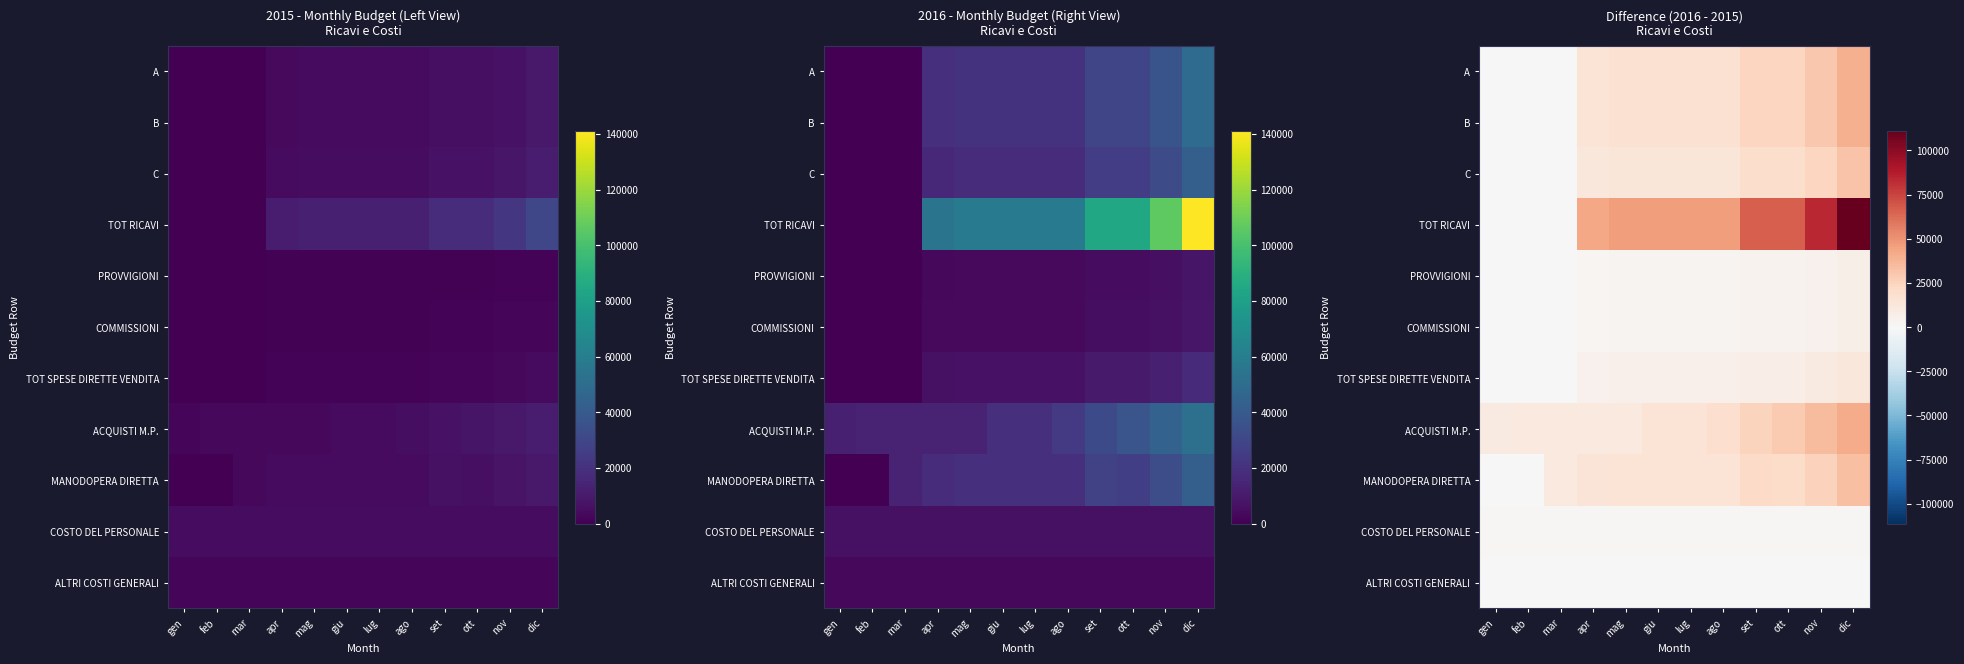

Which category has the highest value in the B series?

dic